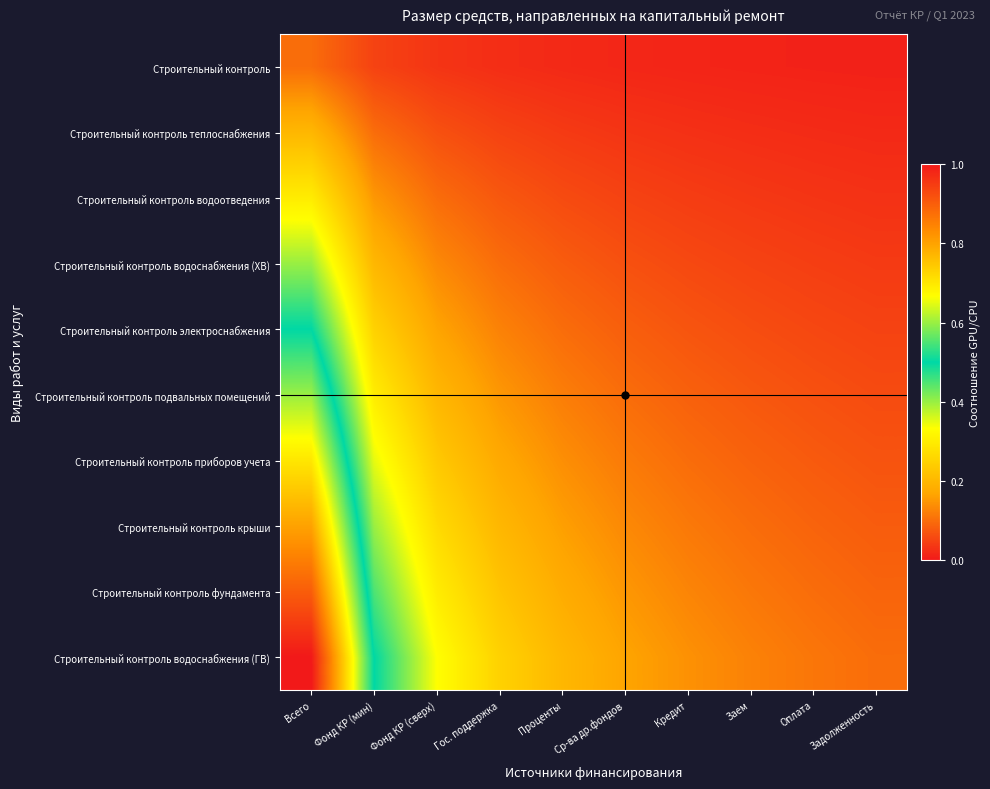

Reading right to left, list all the values displayed in this chart.

Строительный контроль: Задолженность=0.0	Оплата=0.0	Заем=0.0	Кредит=0.0	Ср-ва др.фондов=0.0	Проценты=0.0	Гос. поддержка=0.0	Фонд КР (сверх)=0.0	Фонд КР (мин)=0.1	Всего=0.1
Строительный контроль теплоснабжения: Задолженность=0.0	Оплата=0.0	Заем=0.0	Кредит=0.0	Ср-ва др.фондов=0.0	Проценты=0.0	Гос. поддержка=0.1	Фонд КР (сверх)=0.1	Фонд КР (мин)=0.1	Всего=0.2
Строительный контроль водоотведения: Задолженность=0.0	Оплата=0.0	Заем=0.0	Кредит=0.0	Ср-ва др.фондов=0.1	Проценты=0.1	Гос. поддержка=0.1	Фонд КР (сверх)=0.1	Фонд КР (мин)=0.1	Всего=0.3
Строительный контроль водоснабжения (ХВ): Задолженность=0.0	Оплата=0.0	Заем=0.1	Кредит=0.1	Ср-ва др.фондов=0.1	Проценты=0.1	Гос. поддержка=0.1	Фонд КР (сверх)=0.1	Фонд КР (мин)=0.2	Всего=0.4
Строительный контроль электроснабжения: Задолженность=0.1	Оплата=0.1	Заем=0.1	Кредит=0.1	Ср-ва др.фондов=0.1	Проценты=0.1	Гос. поддержка=0.1	Фонд КР (сверх)=0.2	Фонд КР (мин)=0.2	Всего=0.5
Строительный контроль подвальных помещений: Задолженность=0.1	Оплата=0.1	Заем=0.1	Кредит=0.1	Ср-ва др.фондов=0.1	Проценты=0.1	Гос. поддержка=0.1	Фонд КР (сверх)=0.2	Фонд КР (мин)=0.3	Всего=0.6
Строительный контроль приборов учета: Задолженность=0.1	Оплата=0.1	Заем=0.1	Кредит=0.1	Ср-ва др.фондов=0.1	Проценты=0.1	Гос. поддержка=0.2	Фонд КР (сверх)=0.2	Фонд КР (мин)=0.3	Всего=0.7
Строительный контроль крыши: Задолженность=0.1	Оплата=0.1	Заем=0.1	Кредит=0.1	Ср-ва др.фондов=0.1	Проценты=0.2	Гос. поддержка=0.2	Фонд КР (сверх)=0.3	Фонд КР (мин)=0.4	Всего=0.8
Строительный контроль фундамента: Задолженность=0.1	Оплата=0.1	Заем=0.1	Кредит=0.1	Ср-ва др.фондов=0.1	Проценты=0.2	Гос. поддержка=0.2	Фонд КР (сверх)=0.3	Фонд КР (мин)=0.5	Всего=0.9
Строительный контроль водоснабжения (ГВ): Задолженность=0.1	Оплата=0.1	Заем=0.1	Кредит=0.1	Ср-ва др.фондов=0.2	Проценты=0.2	Гос. поддержка=0.2	Фонд КР (сверх)=0.3	Фонд КР (мин)=0.5	Всего=1.0